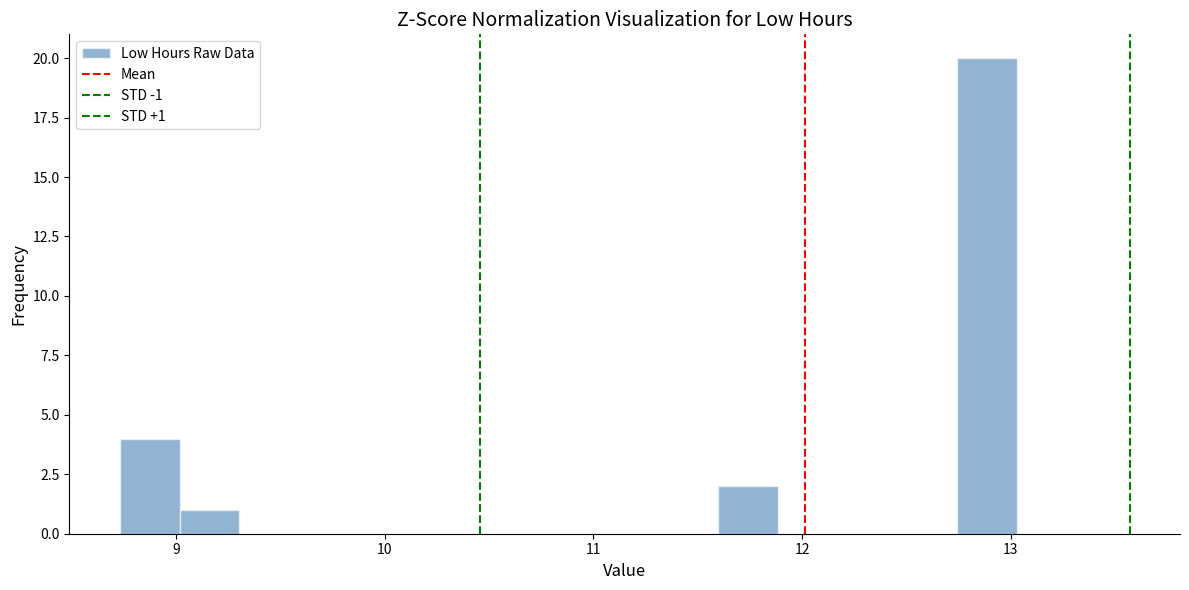

Read against the x-axis, roughly where is the centre of the tallest bar?

12.9